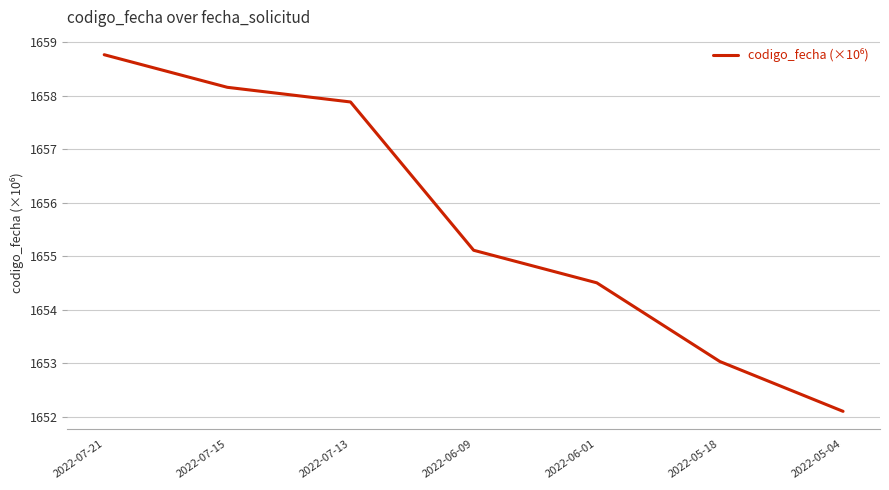

How many distinct data groups are displayed?

1